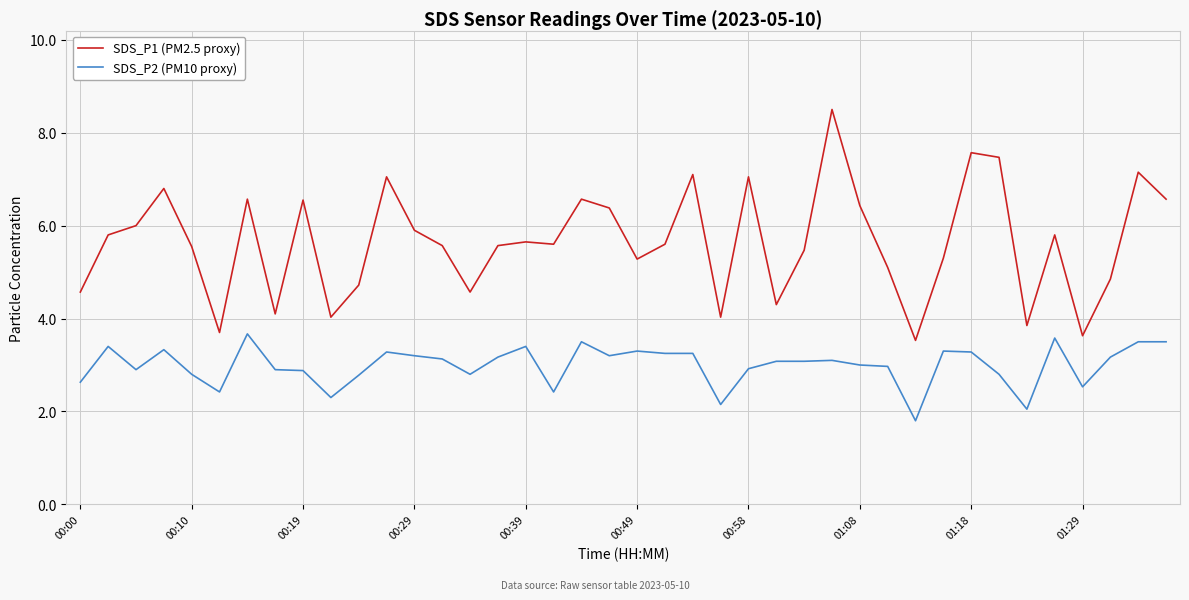

True or false: SDS_P1 (PM2.5 proxy) and SDS_P2 (PM10 proxy) intersect in this chart.

False